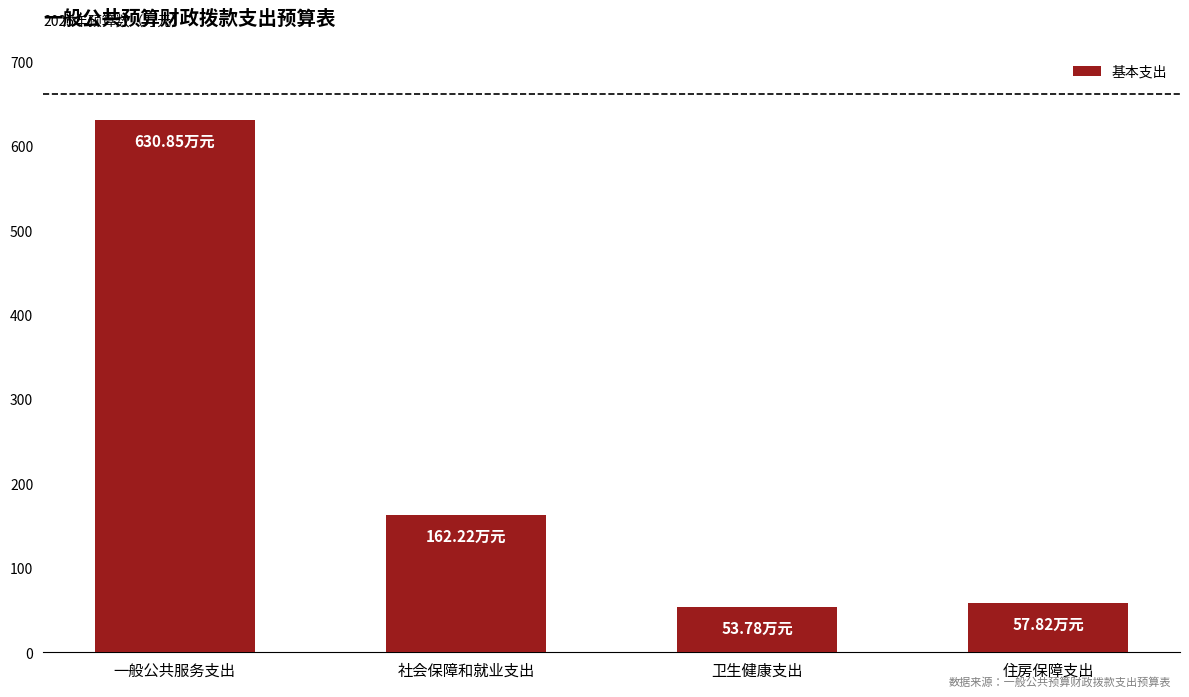

True or false: the data shows 53.8 at 卫生健康支出.

True